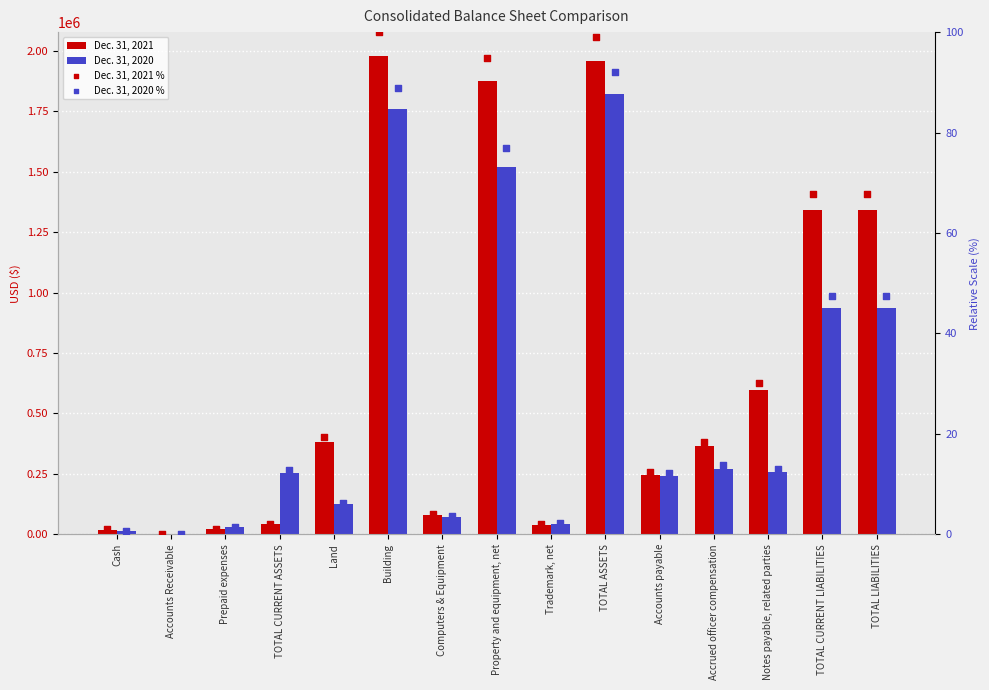

Is the value of Dec. 31, 2021 at TOTAL LIABILITIES greater than the value of Dec. 31, 2020 % at TOTAL ASSETS?

Yes